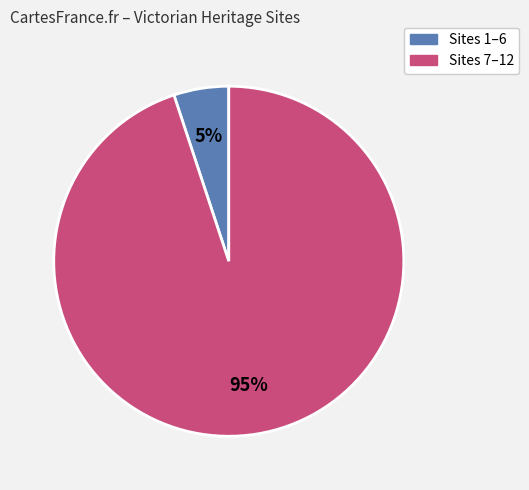

Does any single category account for the majority?

Yes